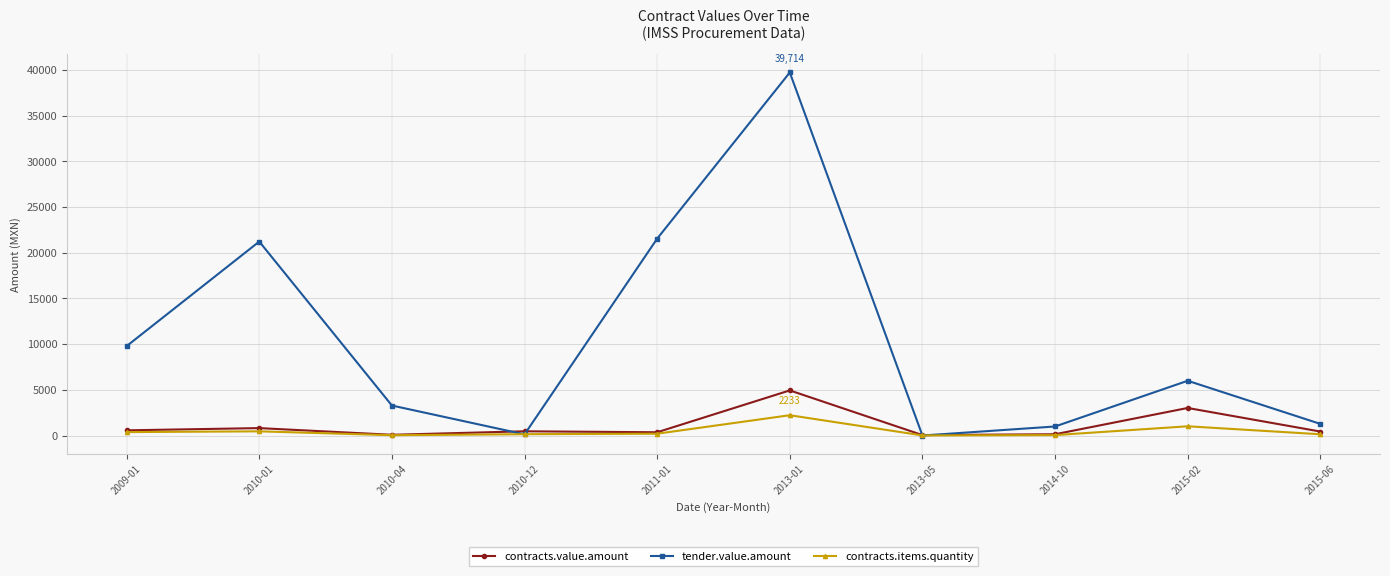

How many lines are shown in the chart?

3